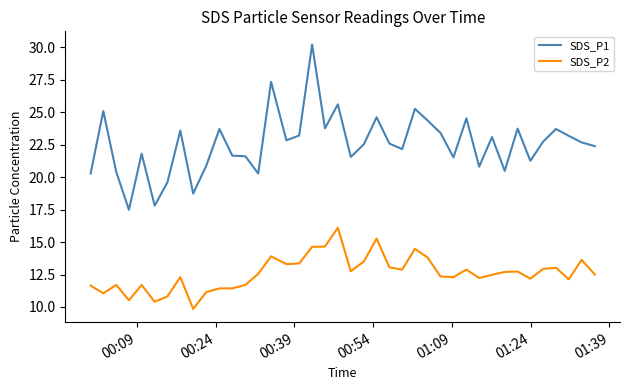

True or false: SDS_P2 and SDS_P1 cross at least once.

False